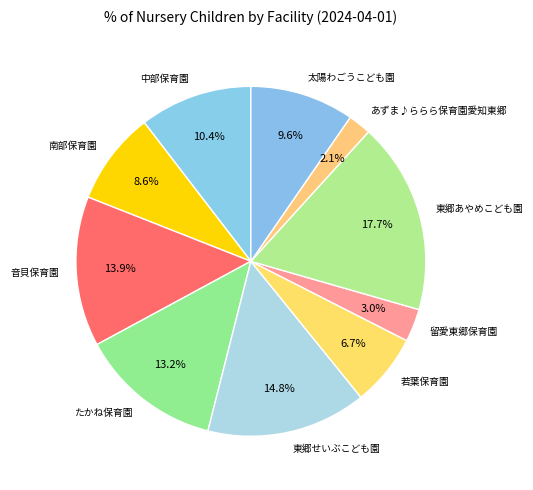

What is the ratio of the value at 音貝保育園 to the value at 若葉保育園?

2.1